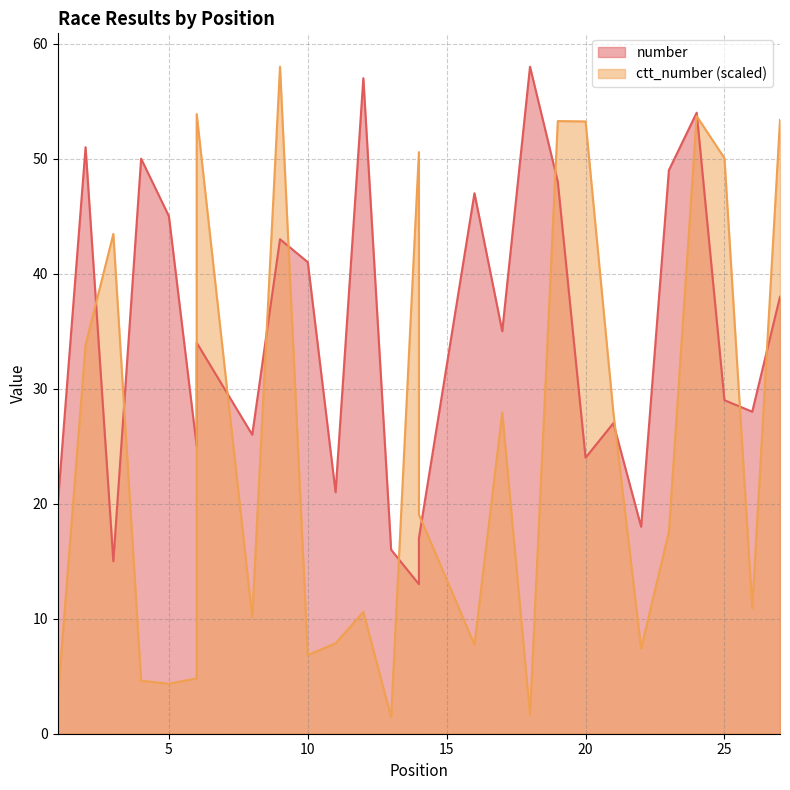

The ctt_number series shows 10.9 at 26. True or false?

True